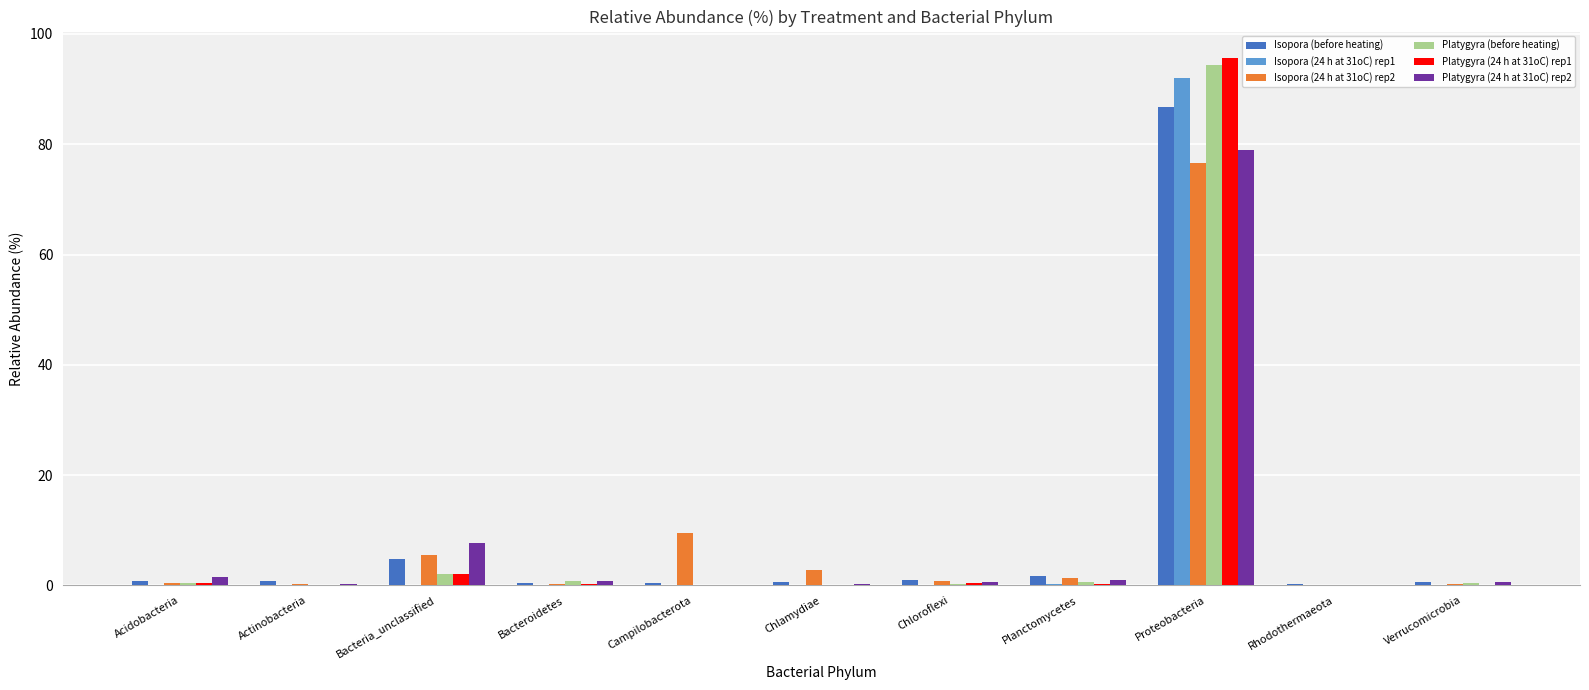

True or false: Platygyra (24 h at 31oC) rep2 has a value of 0.0 at Campilobacterota.

True